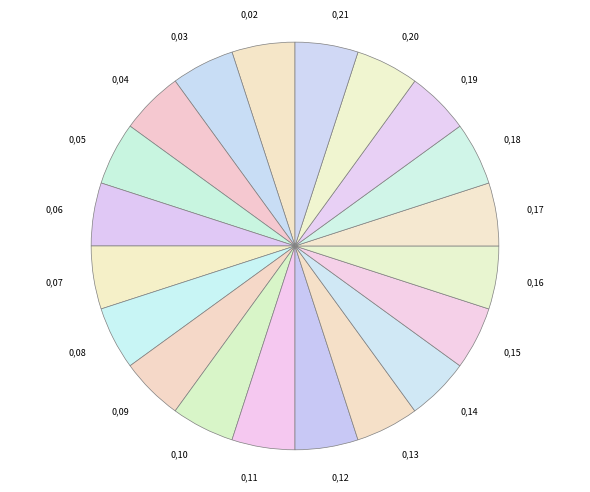

Is there a majority slice in this chart?

No